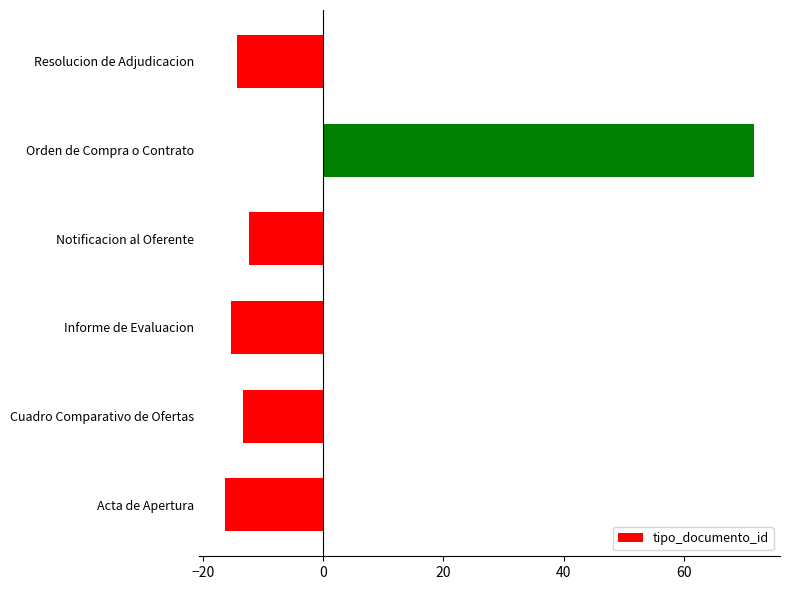

Does the chart contain stacked bars?

No